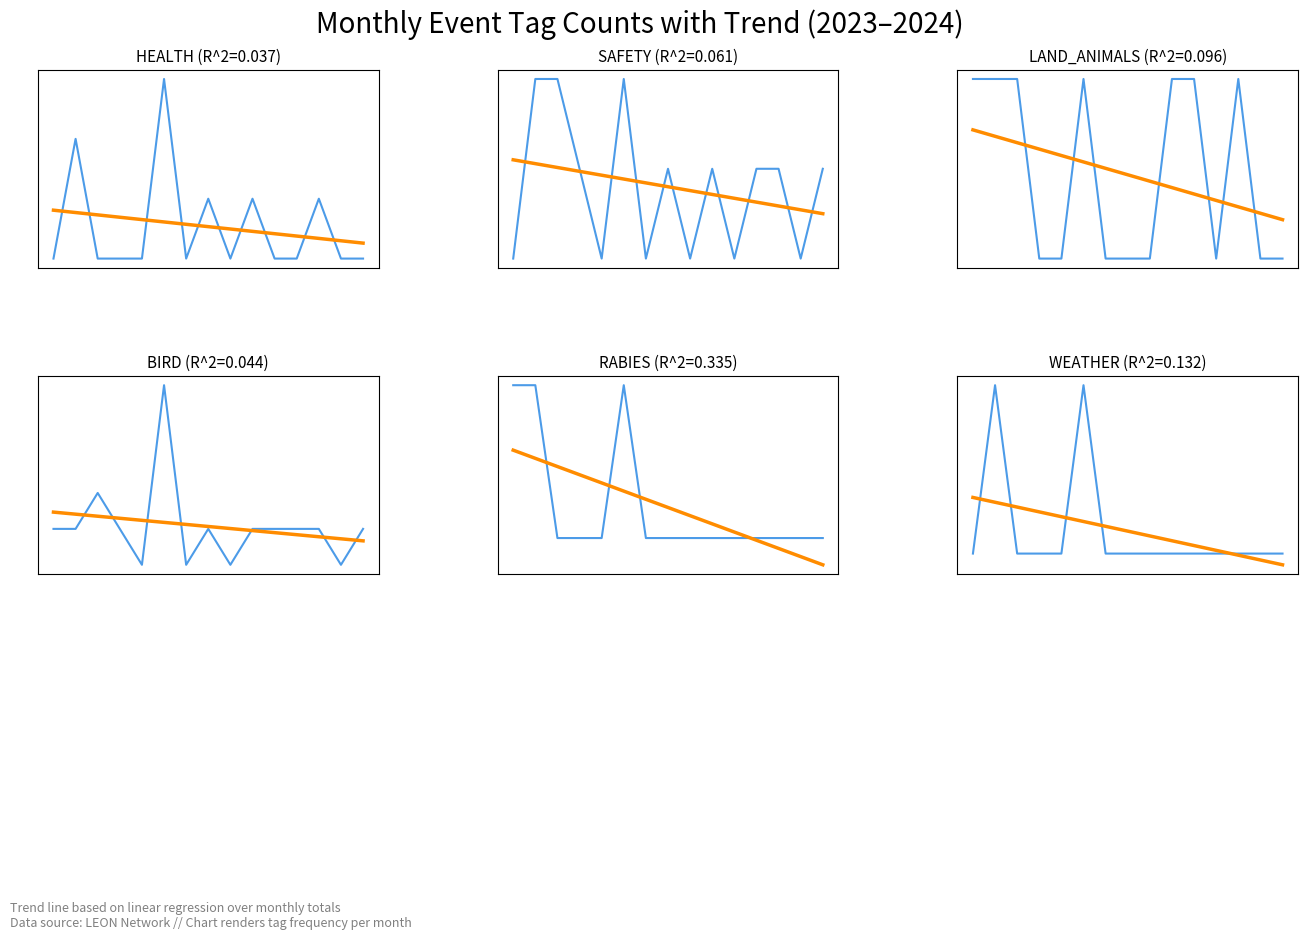

How many RABIES values are between 0 and 1?

15